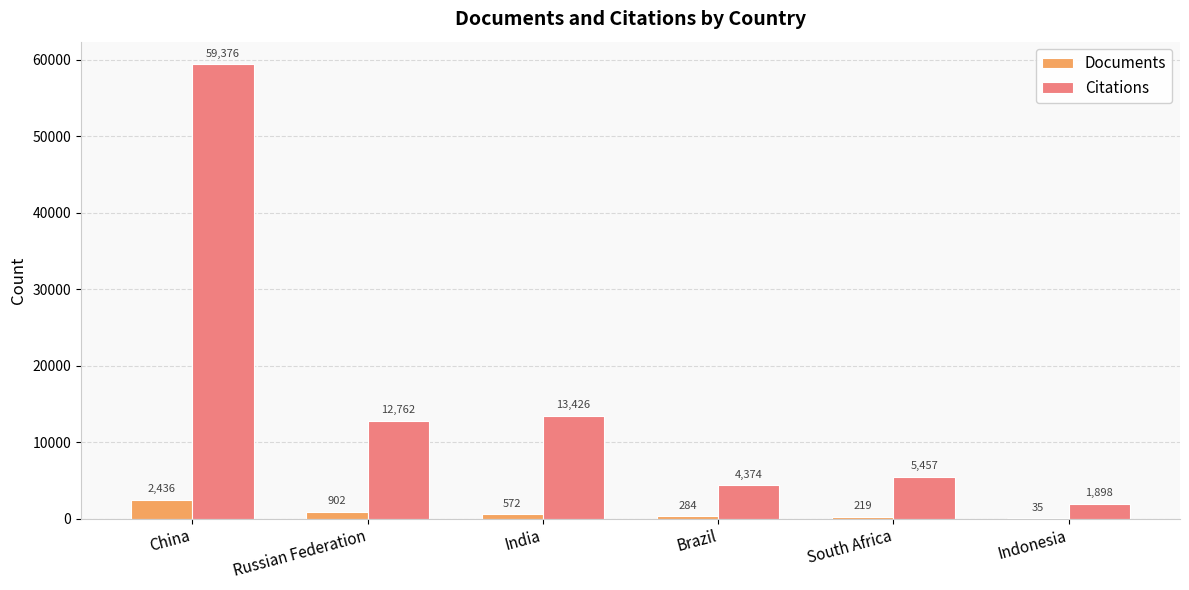

Which series has the largest total across all categories?

Citations